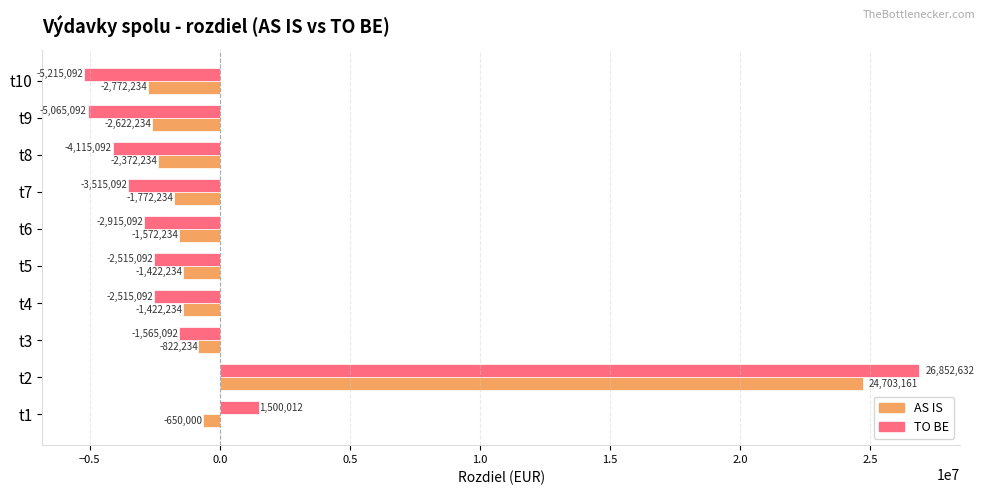

Which label corresponds to the smallest value in the chart?

t10